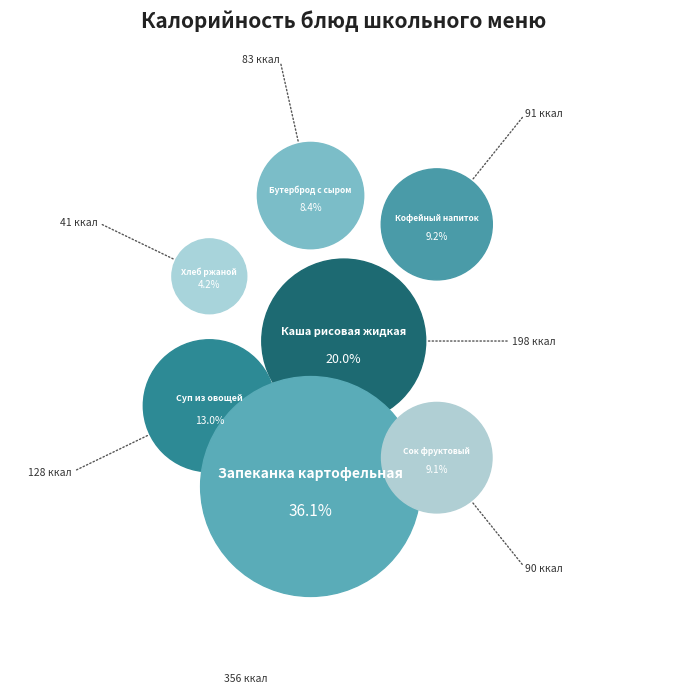

Count the number of slices in the pie.

7